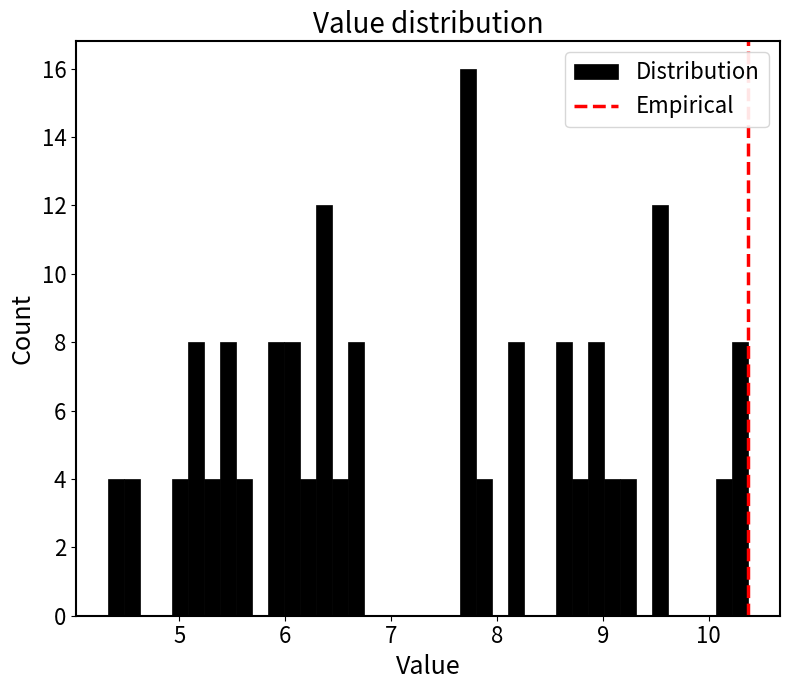

Read against the x-axis, roughly where is the centre of the tallest bar?

7.7